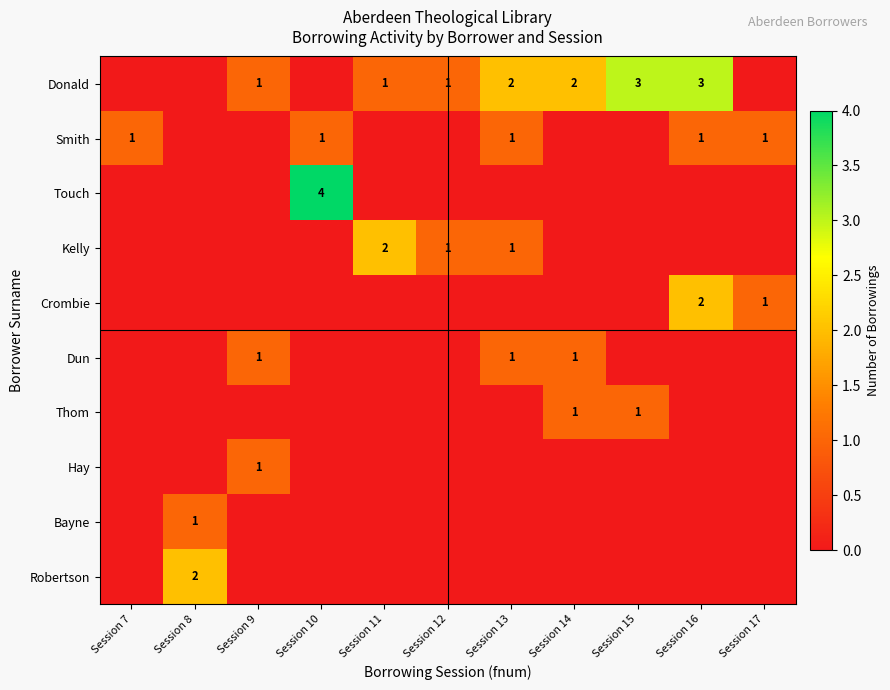

The value of Donald at Session 14 is 2. True or false?

True